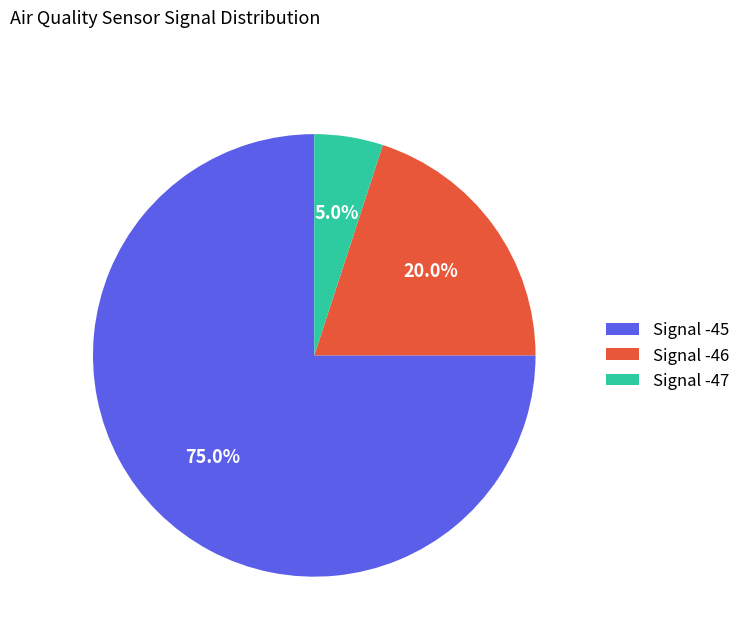

Do Signal -46 and Signal -47 together represent more than half of the pie?

No